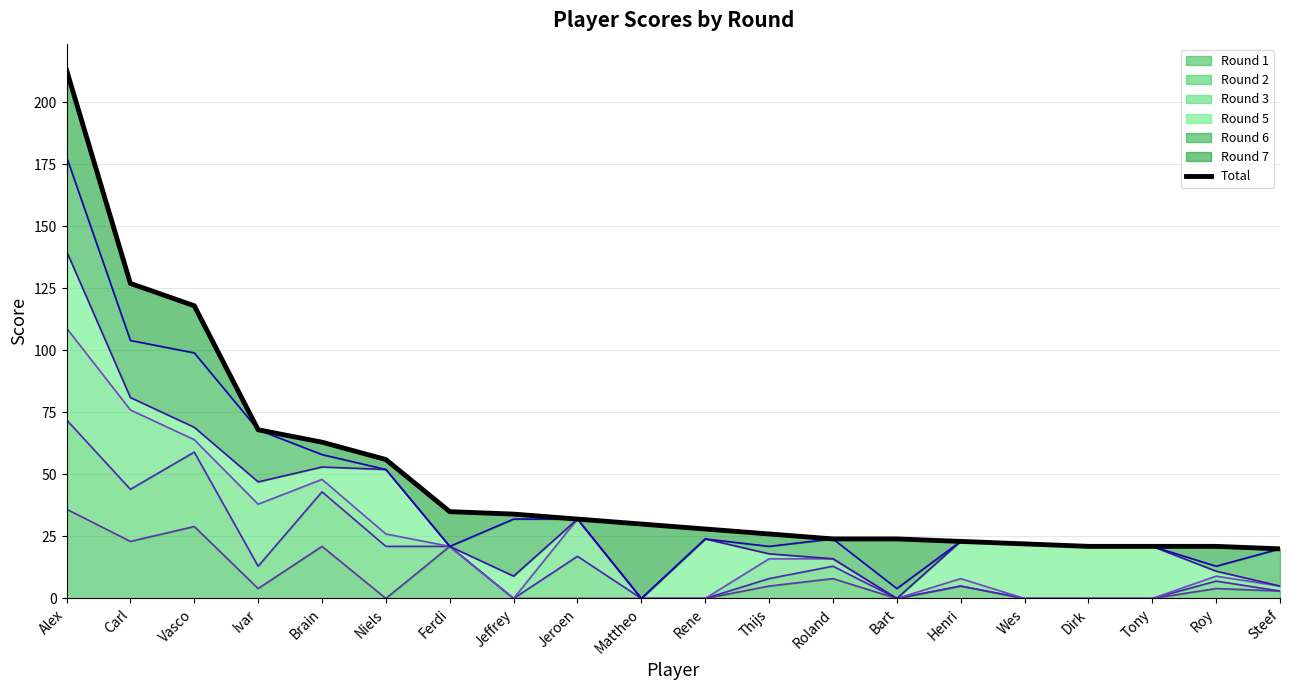

Rank the categories by value from lowest to highest.

Steef, Dirk, Tony, Roy, Wes, Henri, Roland, Bart, Thijs, Rene, Mattheo, Jeroen, Jeffrey, Ferdi, Niels, Brain, Ivar, Vasco, Carl, Alex